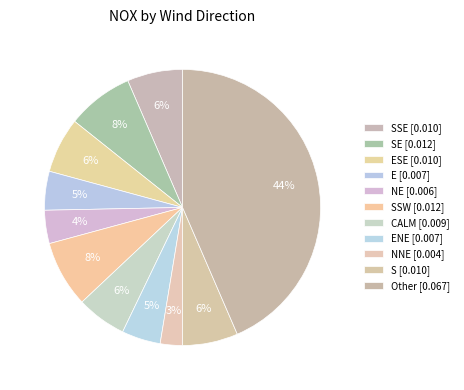

How many segments does this pie chart have?

11